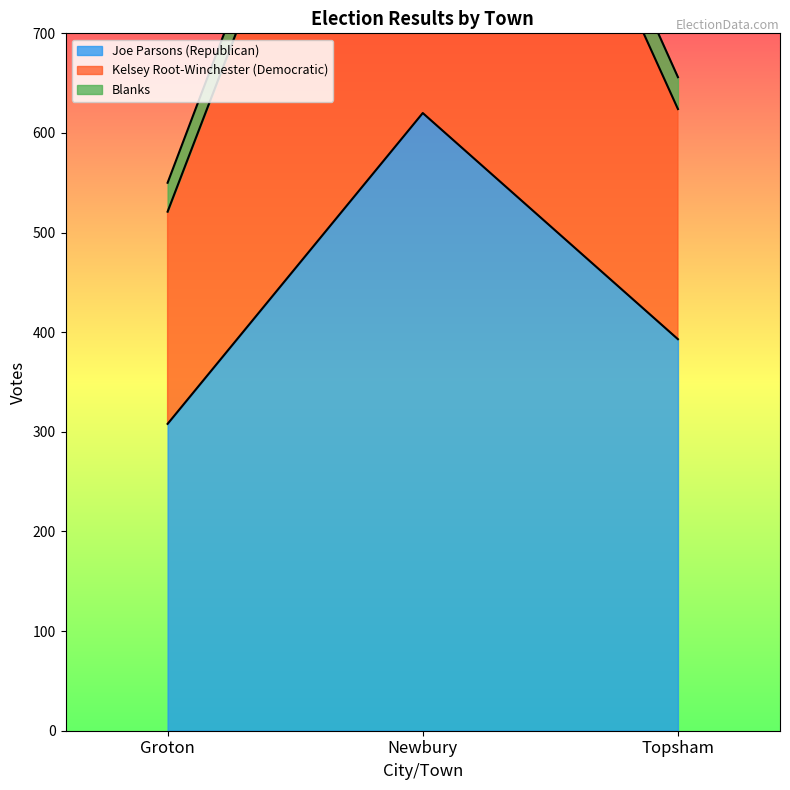

Is it true that Joe Parsons (Republican) equals 308 at Groton?

True